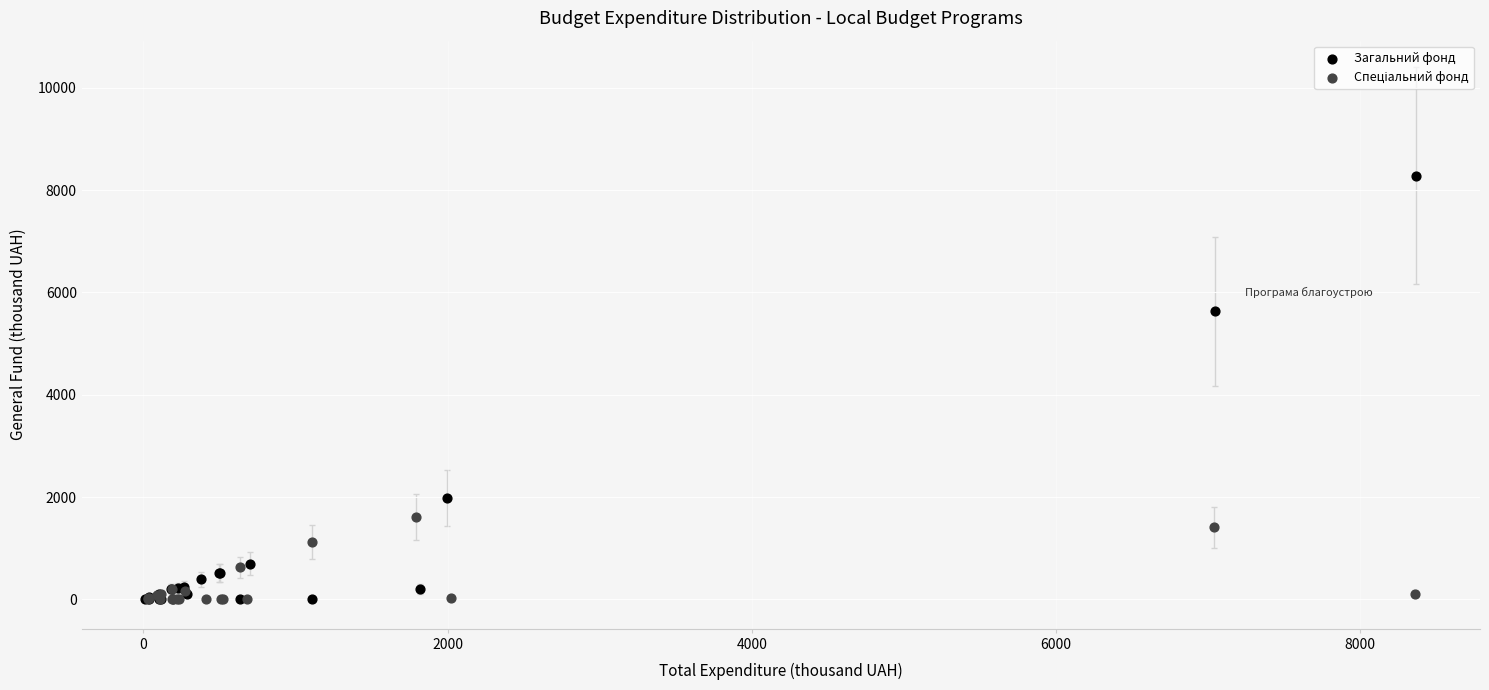

Which series reaches the maximum Y coordinate?

Загальний фонд